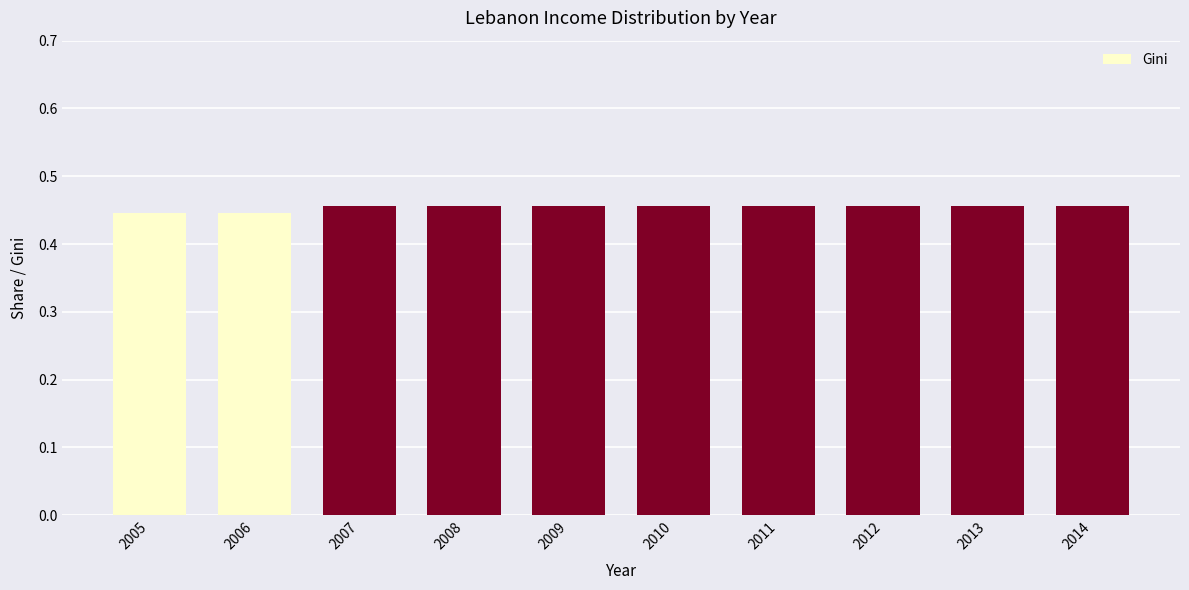

How many categories are shown in the chart?

10